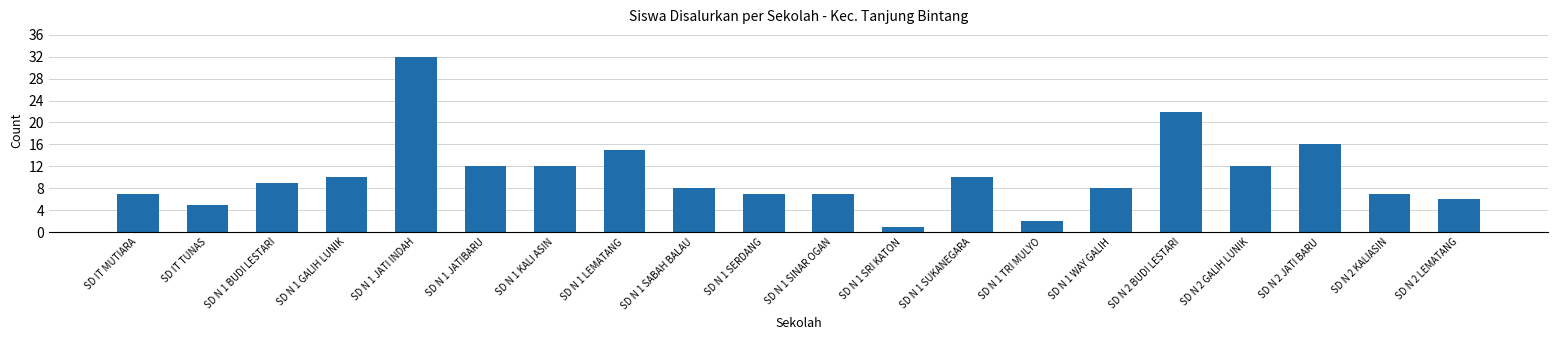

How many bars are there in total?

20